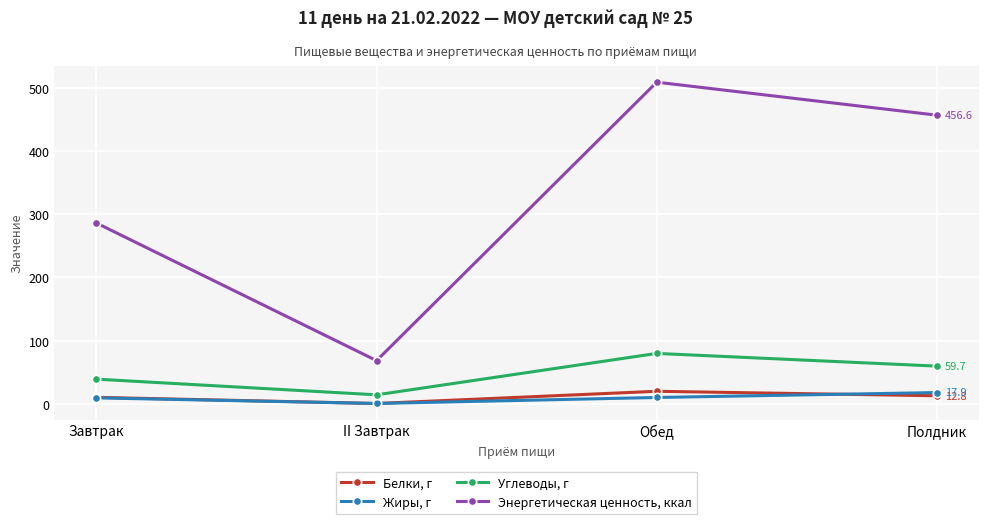

What is the sum of the Углеводы, г values at Завтрак and II Завтрак?

53.4